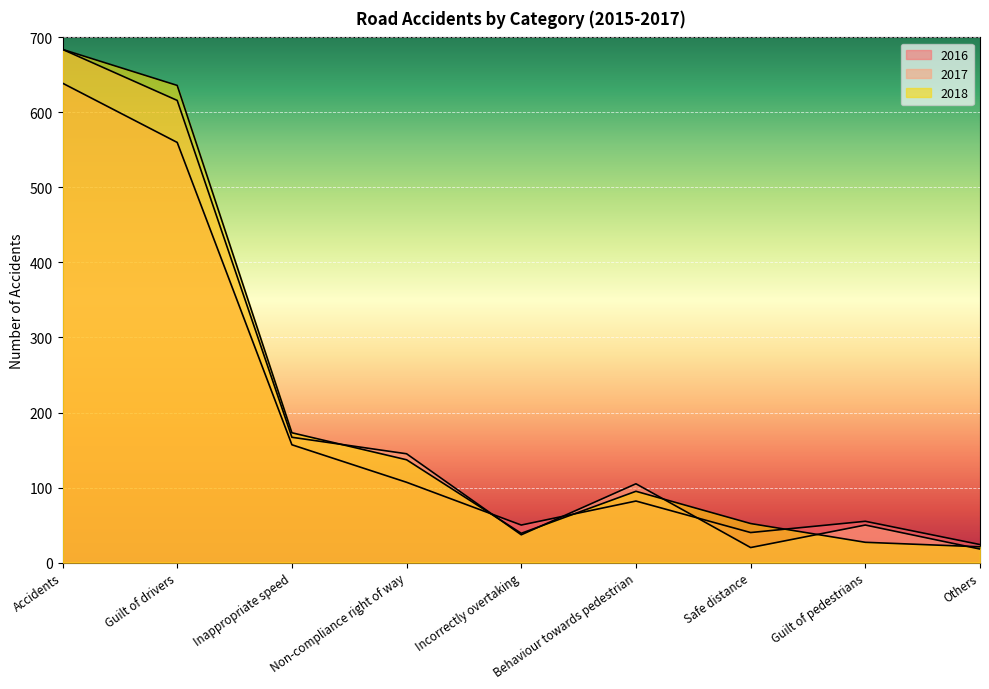

How many data points does each series have?

9